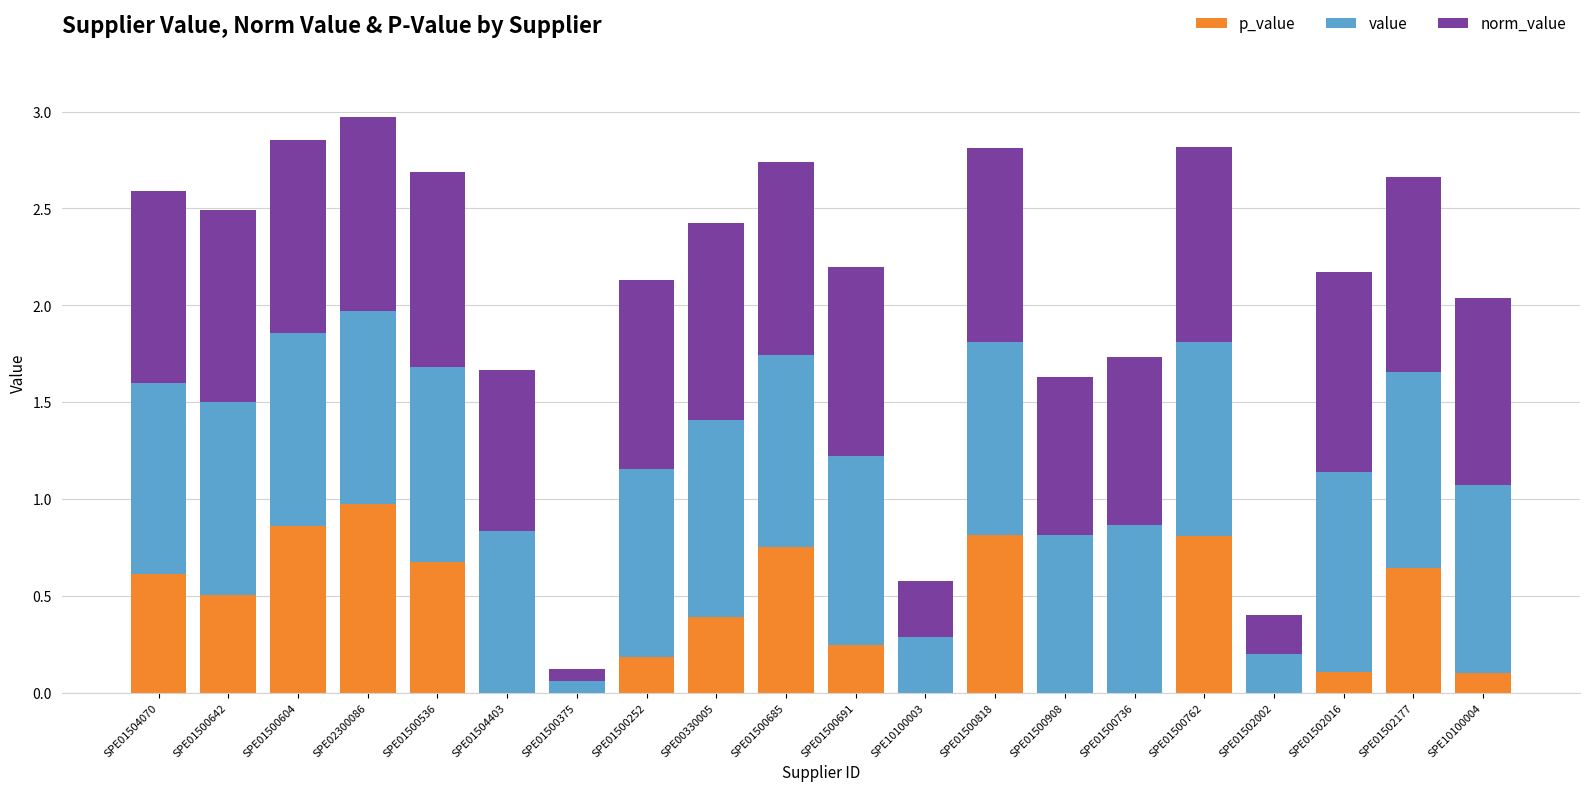

What is the total value across all series at SPE01504070?

2.6